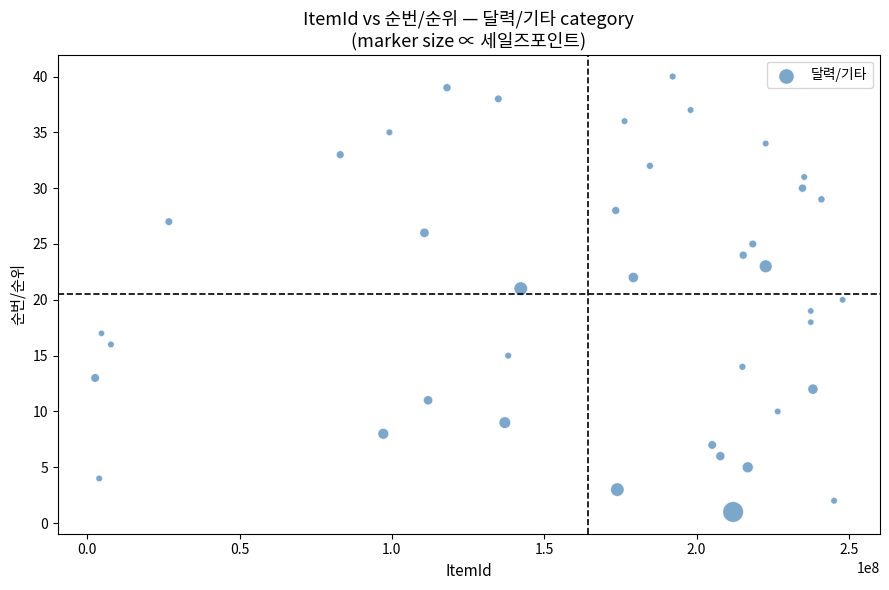

What is the range of X values (max minus min)?

245341784